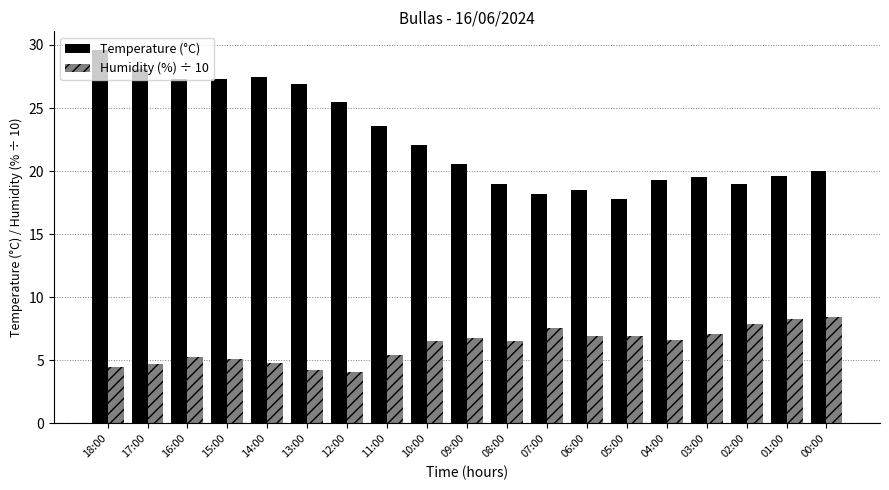

Is it true that Humidity (%) ÷ 10 equals 11.4 at 01:00?

False